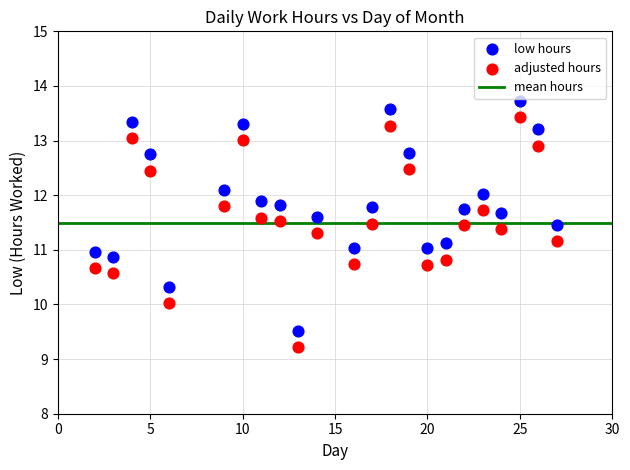

Which series reaches the minimum Y coordinate?

adjusted hours